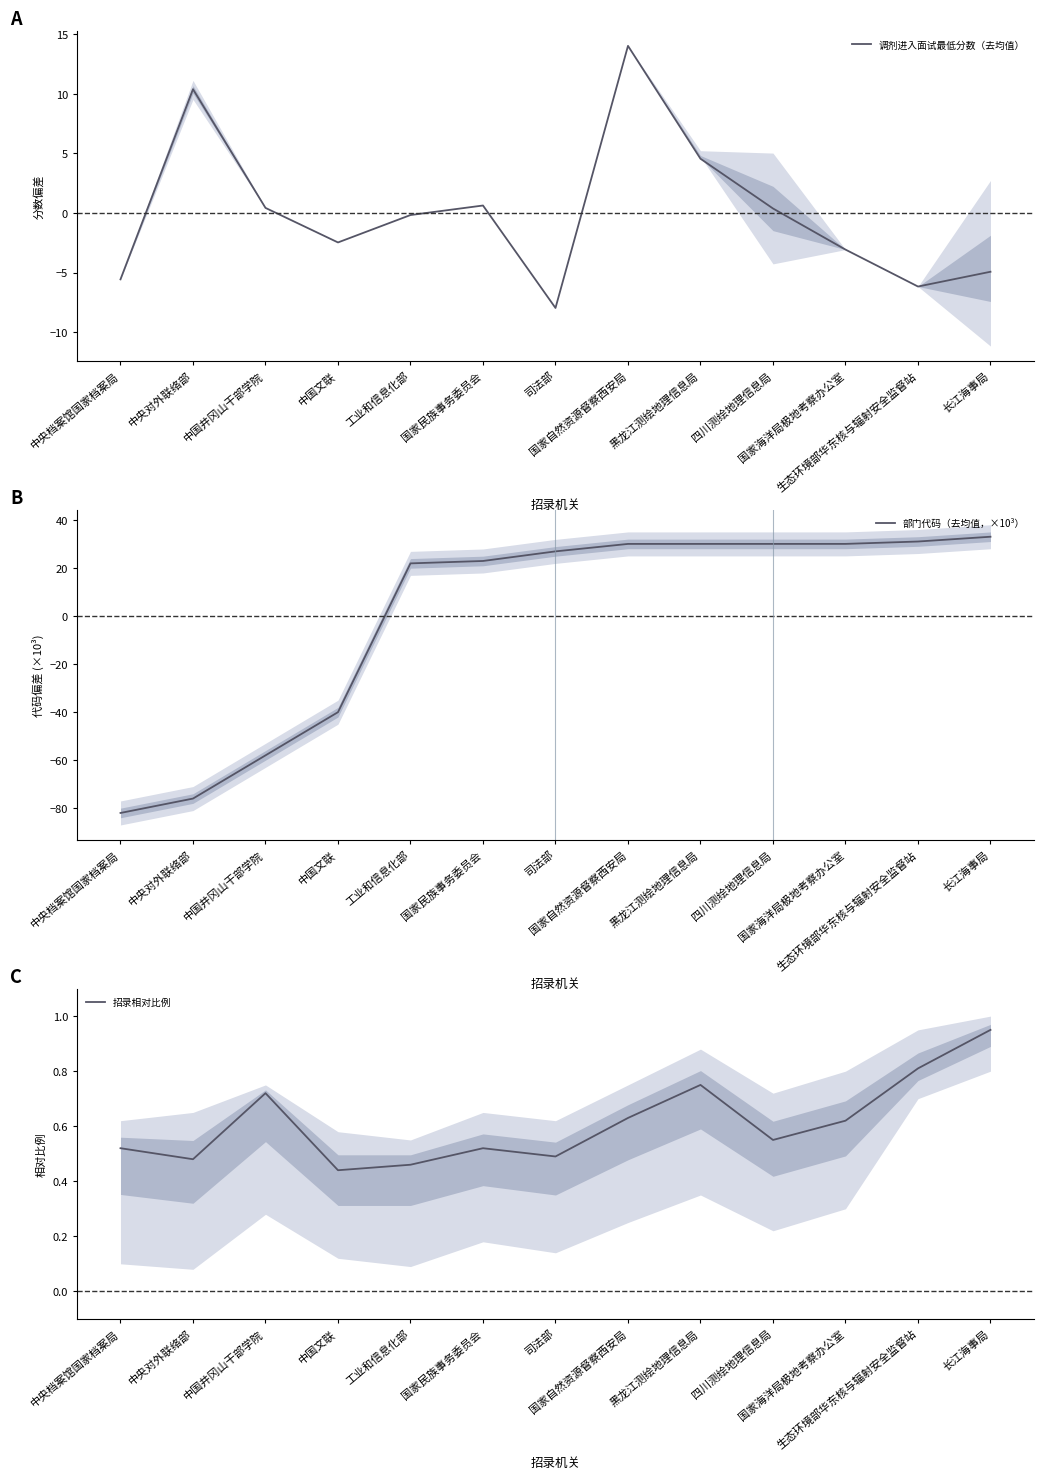

The value of 招录相对比例 at 长江海事局 is 1.7. True or false?

False